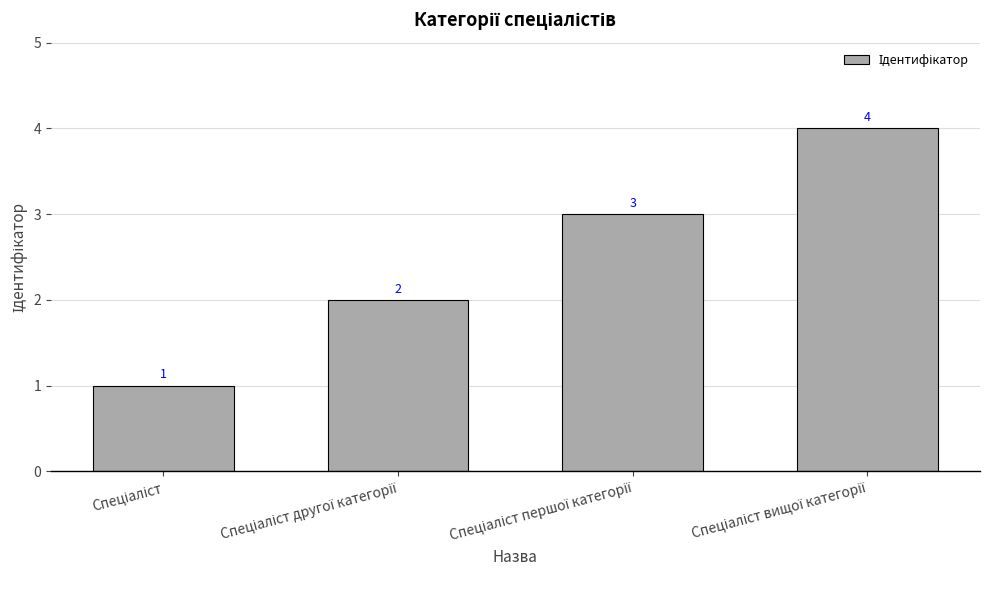

What is the difference between the maximum and minimum values?

3